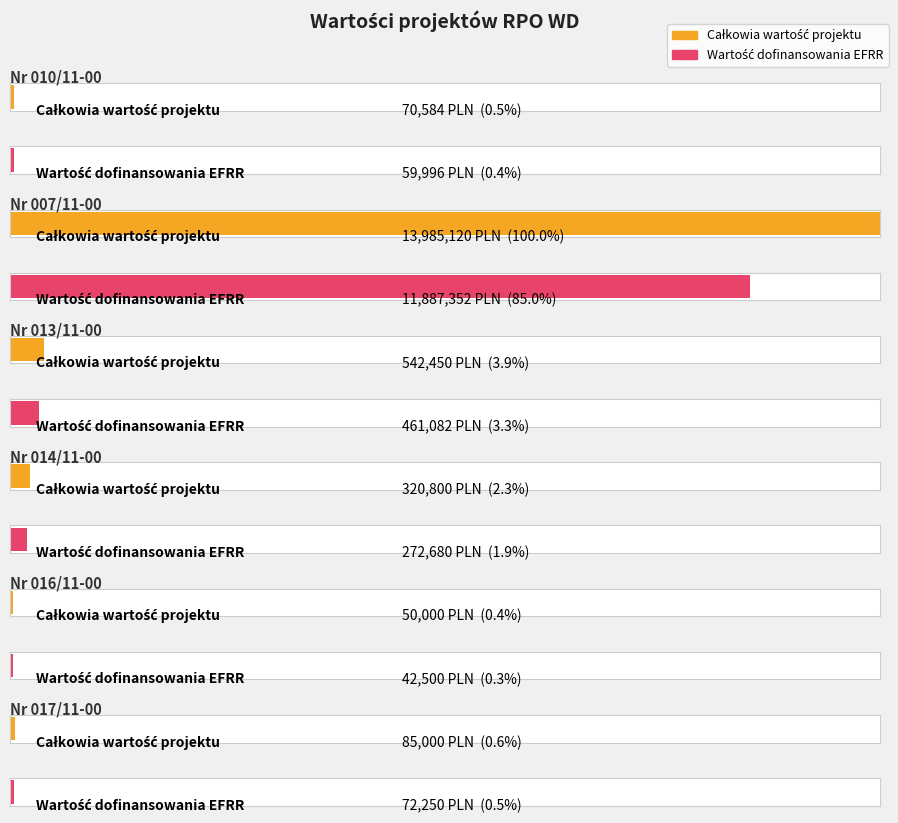

List the series in order of their overall mean, lowest first.

Wartość dofinansowania EFRR, Całkowia wartość projektu